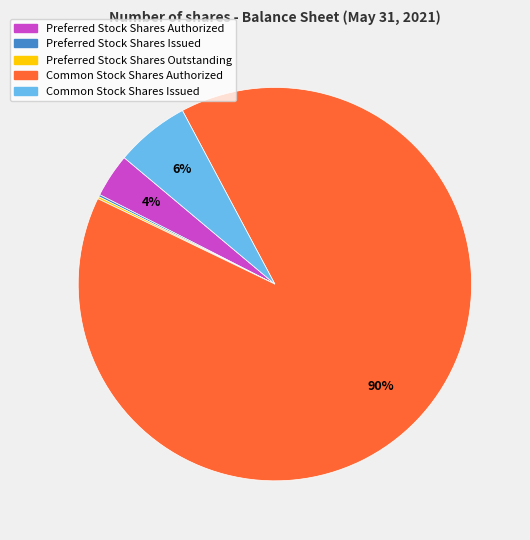

Do Common Stock Shares Authorized and Preferred Stock Shares Authorized together represent more than half of the pie?

Yes